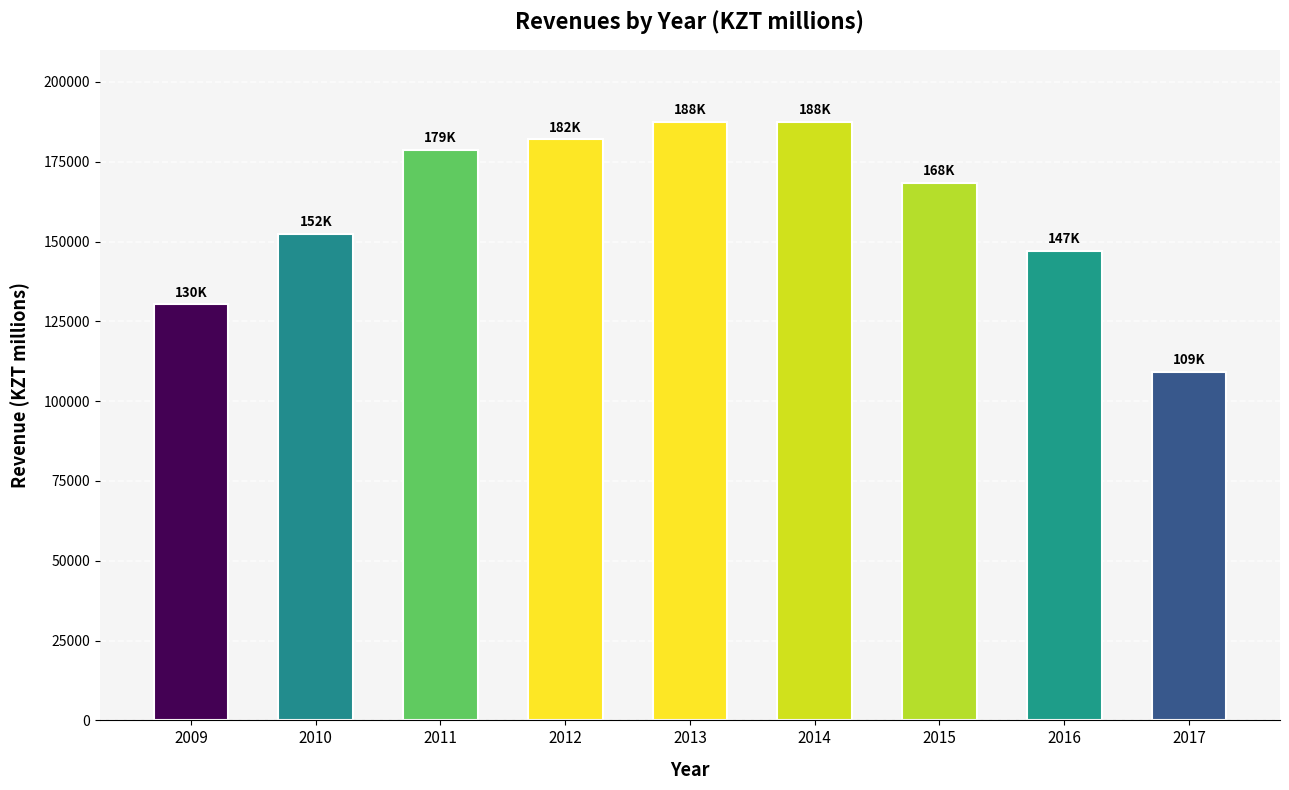

Which category has the lowest value across all series?

2017